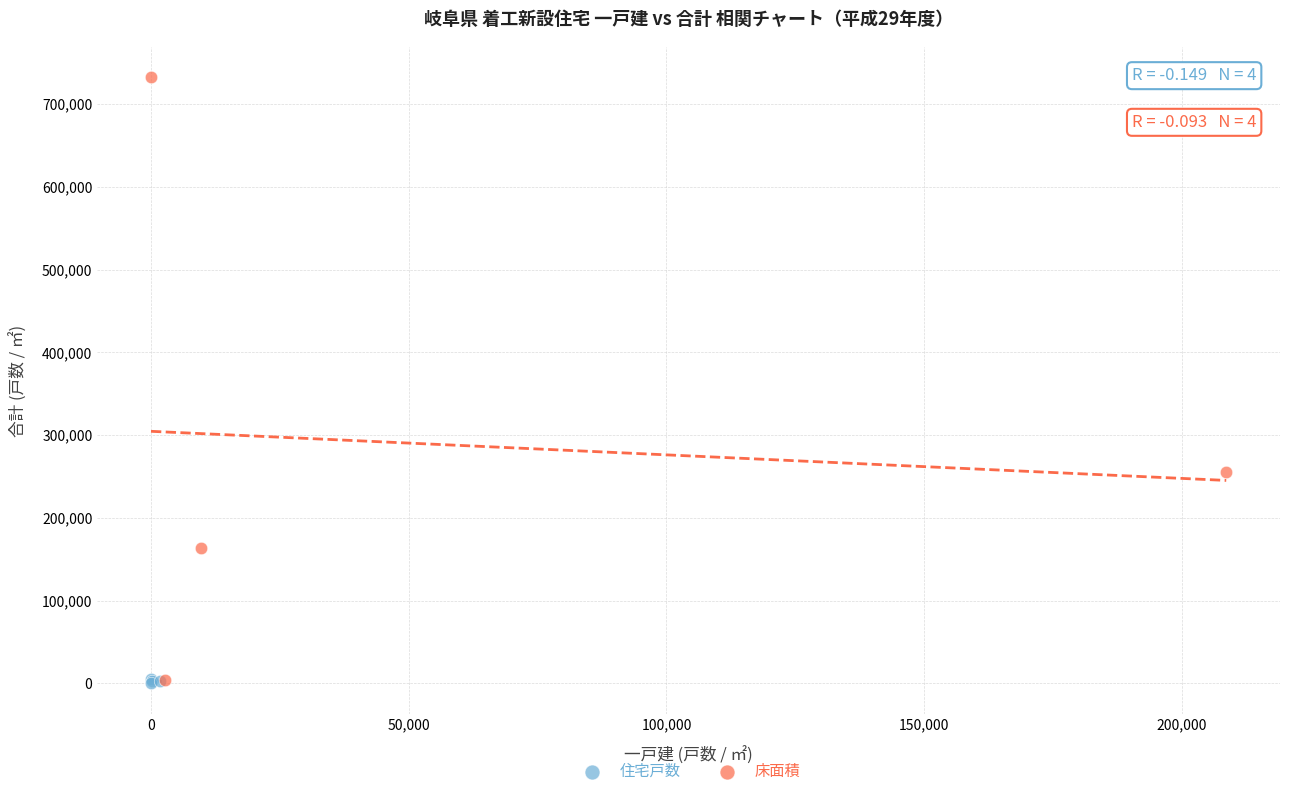

Which series reaches the maximum Y coordinate?

床面積